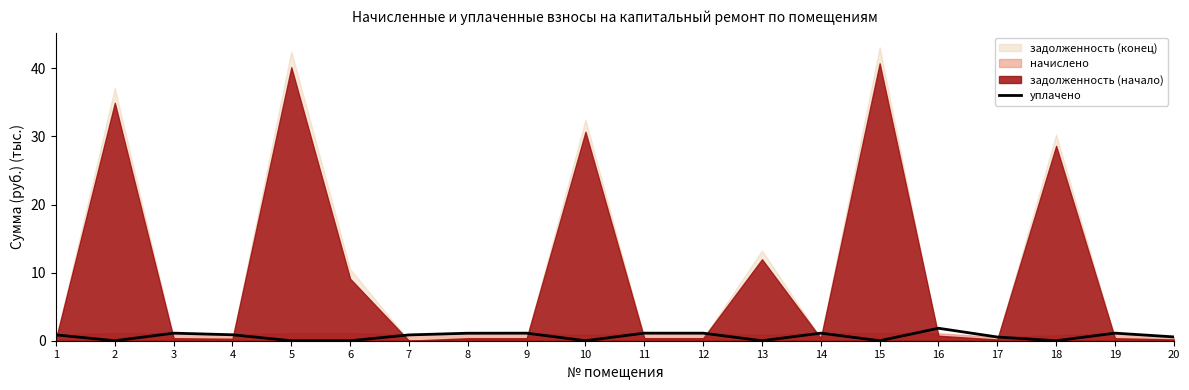

What is the sum of all values?

13.3